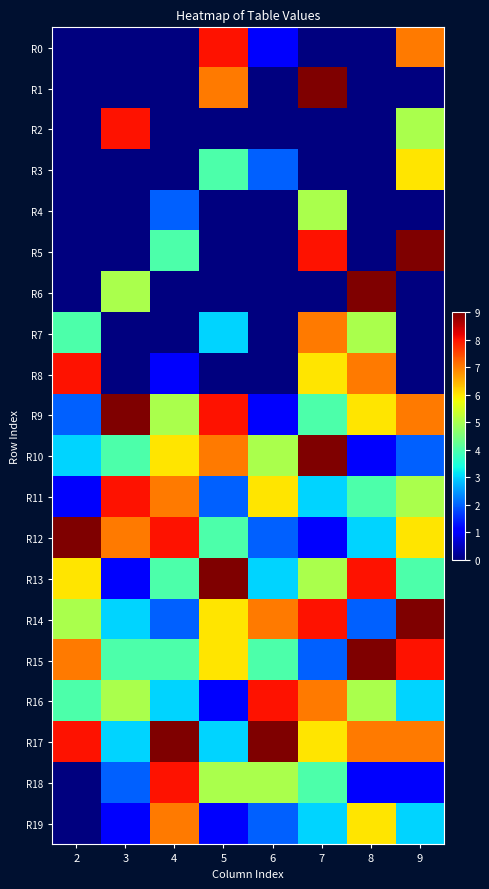

Reading left to right, transcribe all the data shown in this chart.

R0: 2=0	3=0	4=0	5=8	6=1	7=0	8=0	9=7
R1: 2=0	3=0	4=0	5=7	6=0	7=9	8=0	9=0
R2: 2=0	3=8	4=0	5=0	6=0	7=0	8=0	9=5
R3: 2=0	3=0	4=0	5=4	6=2	7=0	8=0	9=6
R4: 2=0	3=0	4=2	5=0	6=0	7=5	8=0	9=0
R5: 2=0	3=0	4=4	5=0	6=0	7=8	8=0	9=9
R6: 2=0	3=5	4=0	5=0	6=0	7=0	8=9	9=0
R7: 2=4	3=0	4=0	5=3	6=0	7=7	8=5	9=0
R8: 2=8	3=0	4=1	5=0	6=0	7=6	8=7	9=0
R9: 2=2	3=9	4=5	5=8	6=1	7=4	8=6	9=7
R10: 2=3	3=4	4=6	5=7	6=5	7=9	8=1	9=2
R11: 2=1	3=8	4=7	5=2	6=6	7=3	8=4	9=5
R12: 2=9	3=7	4=8	5=4	6=2	7=1	8=3	9=6
R13: 2=6	3=1	4=4	5=9	6=3	7=5	8=8	9=4
R14: 2=5	3=3	4=2	5=6	6=7	7=8	8=2	9=9
R15: 2=7	3=4	4=4	5=6	6=4	7=2	8=9	9=8
R16: 2=4	3=5	4=3	5=1	6=8	7=7	8=5	9=3
R17: 2=8	3=3	4=9	5=3	6=9	7=6	8=7	9=7
R18: 2=0	3=2	4=8	5=5	6=5	7=4	8=1	9=1
R19: 2=0	3=1	4=7	5=1	6=2	7=3	8=6	9=3